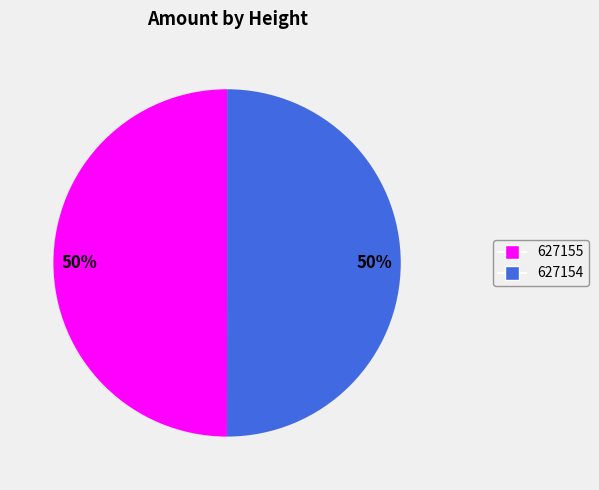

To the nearest percent, what is the combined percentage of 627155 and 627154?

100%